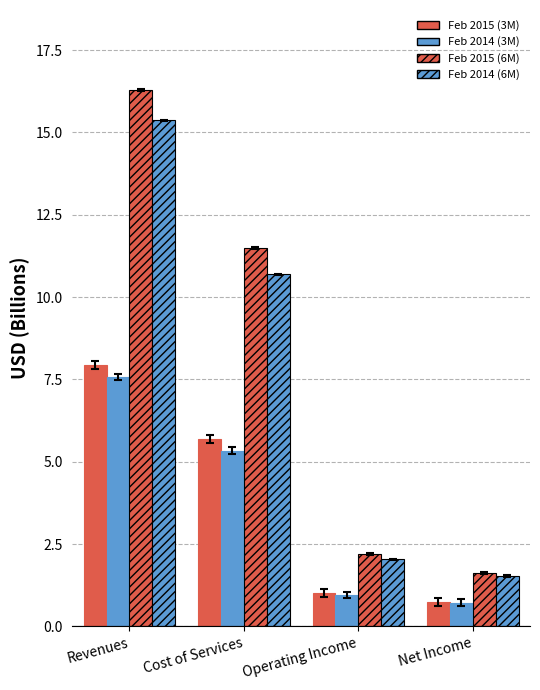

What is the highest value of the Feb 2015 (3M) series?

7.9